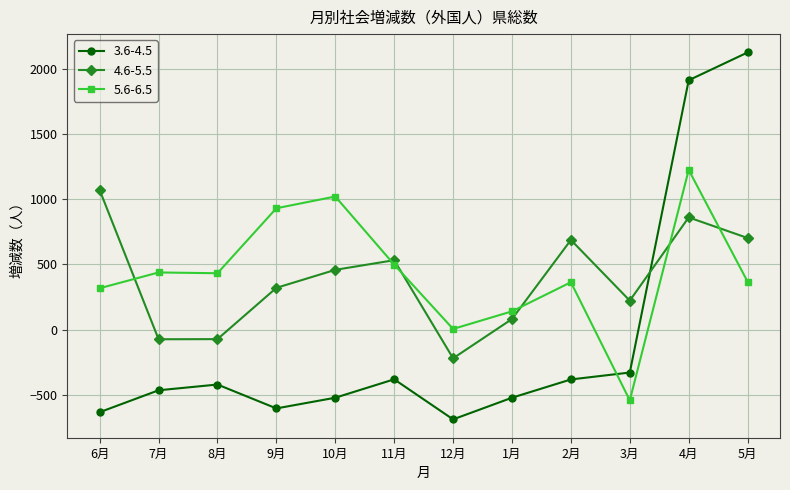

After their last crossing, which series has the higher values: 4.6-5.5 or 3.6-4.5?

3.6-4.5